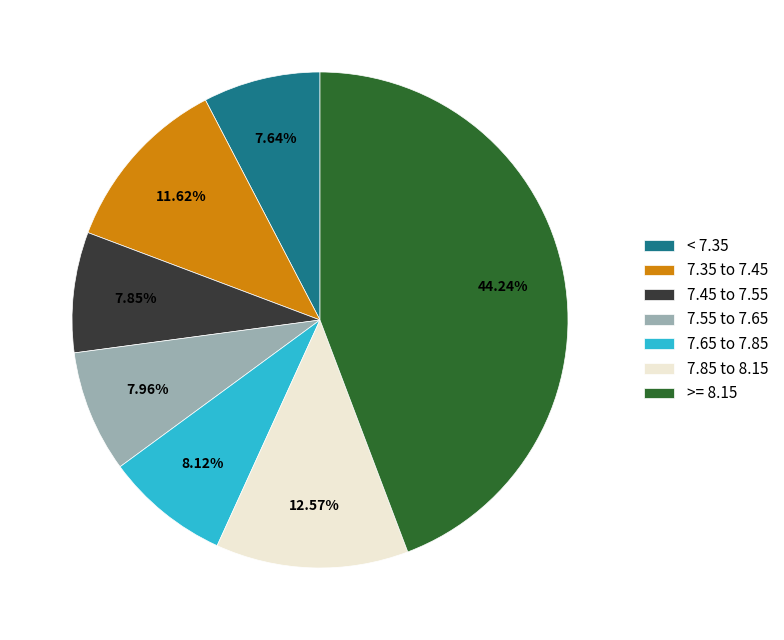

To the nearest percent, what is the difference between the largest and smallest slice percentages?

37%